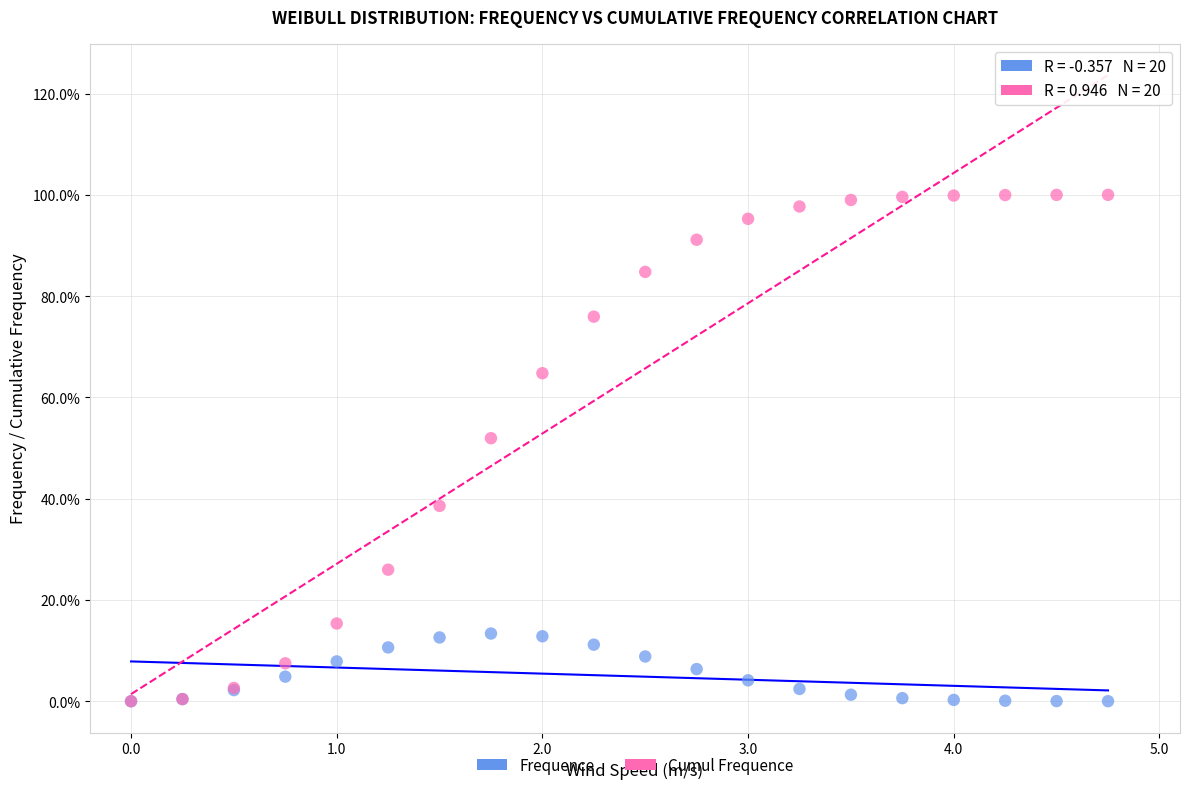

What are all the series names shown in the legend?

Frequence, Cumul Frequence